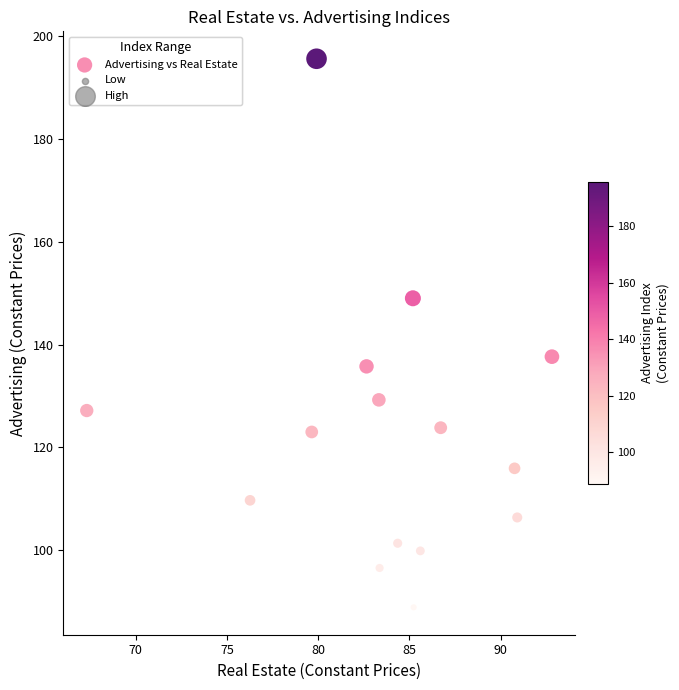

What is the range of Y values (max minus min)?

106.7